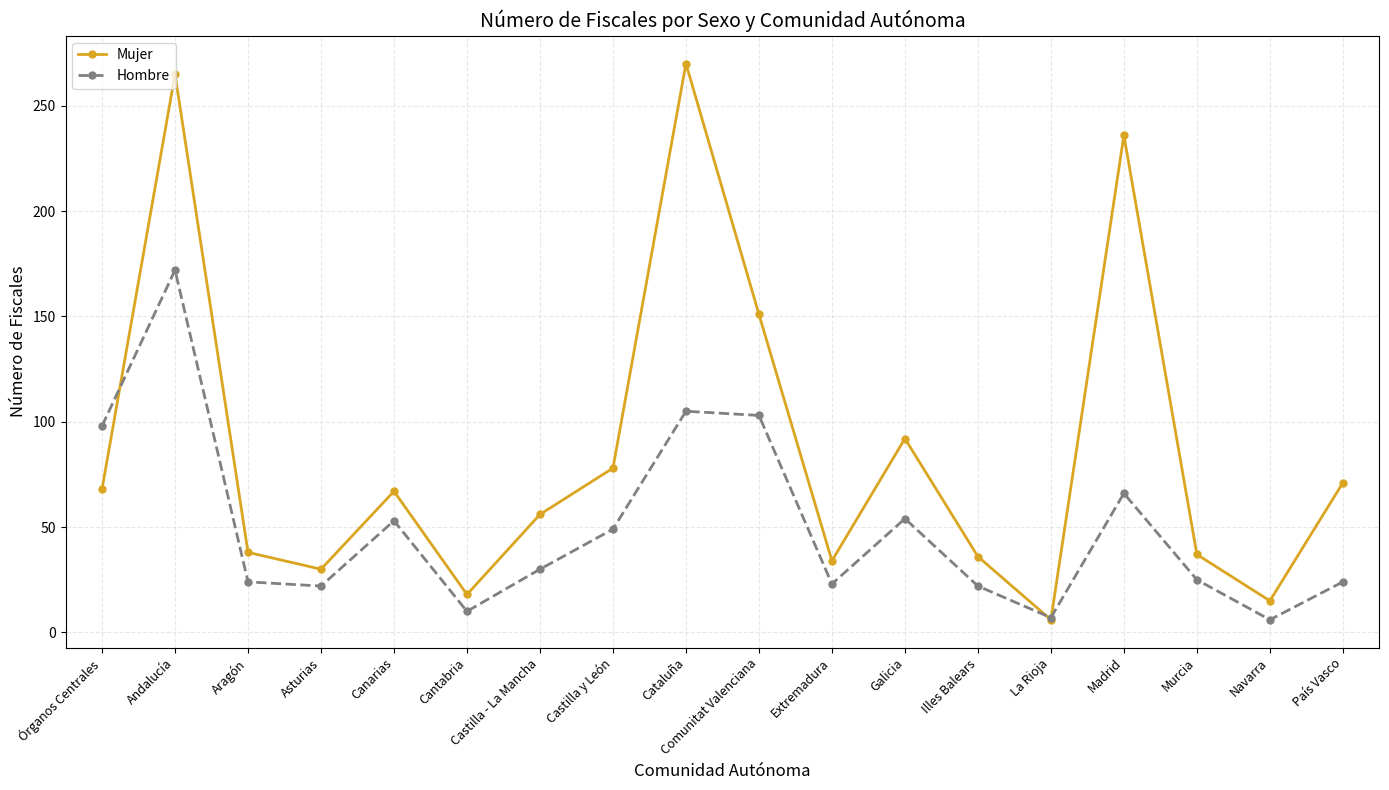

What is the spread (max minus min) of values at Navarra?

9